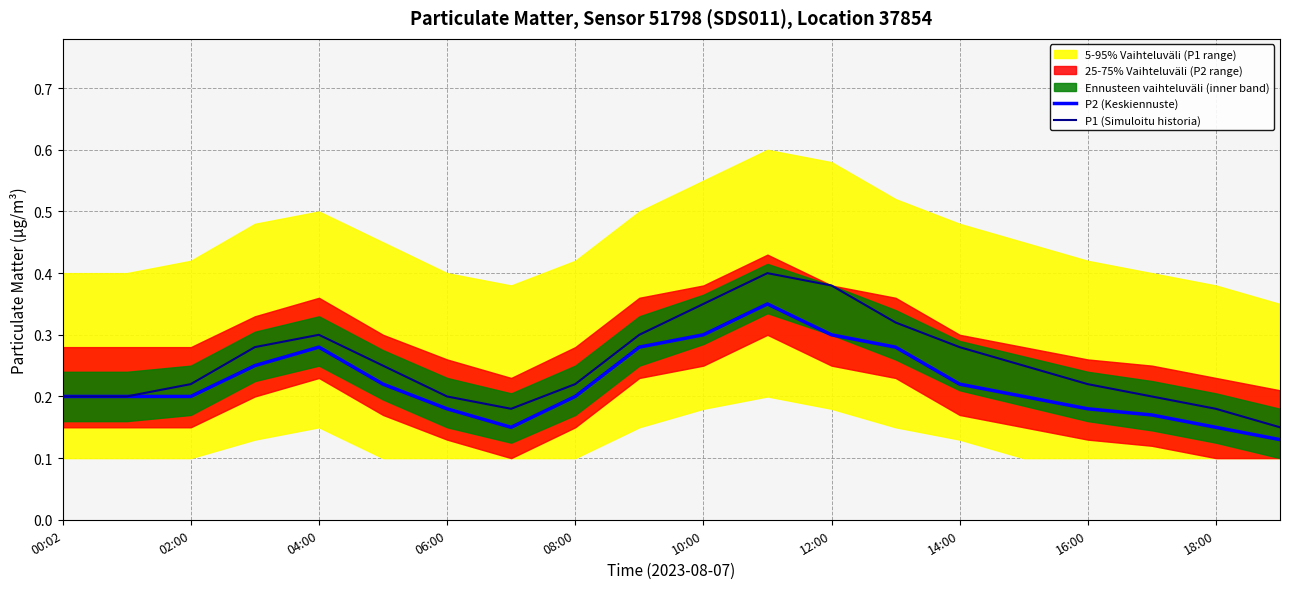

True or false: P2 (Keskiennuste) has a value of 0.5 at 10:00.

False